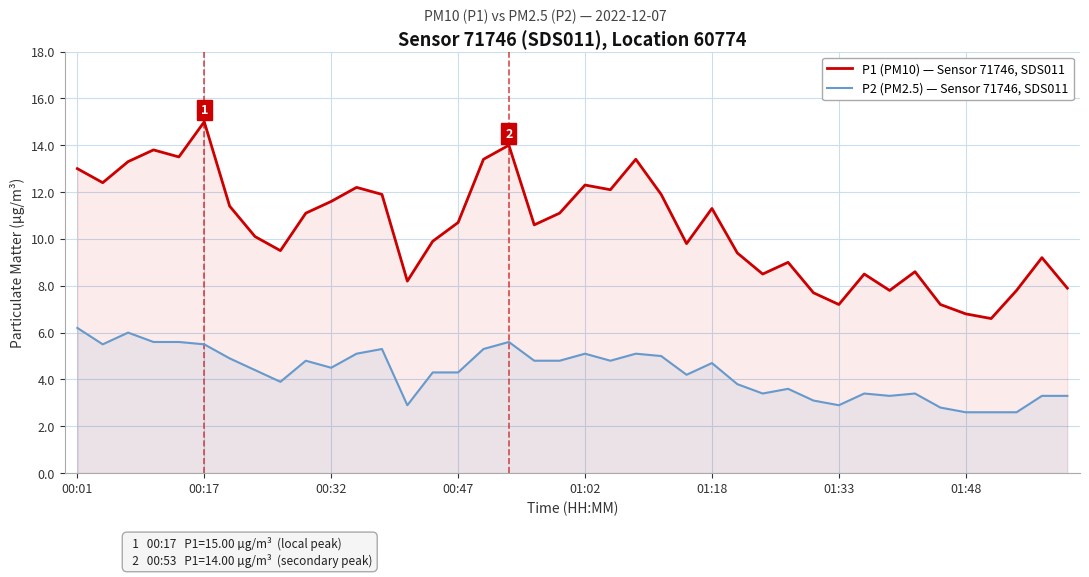

At which category is the sum across all series the highest?

00:17